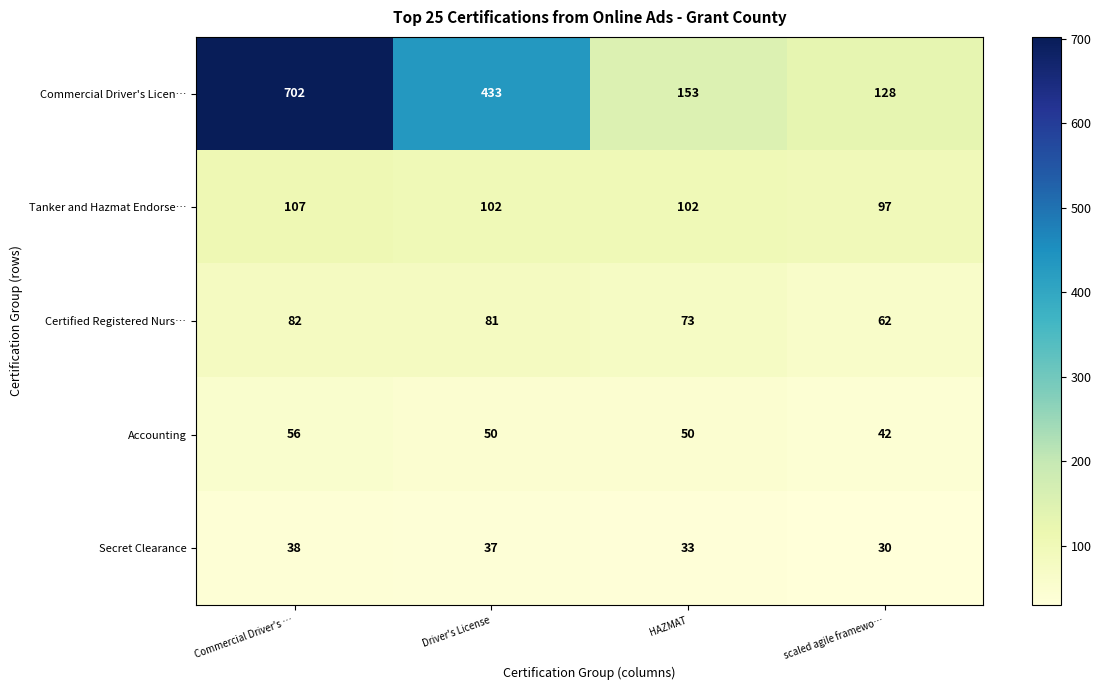

What is the total value across all series at scaled agile framewo…?

359